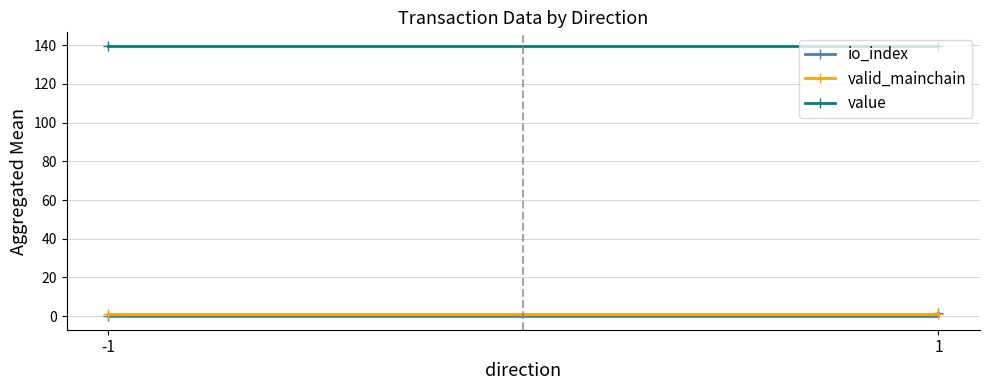

Which label corresponds to the largest value in the chart?

-1